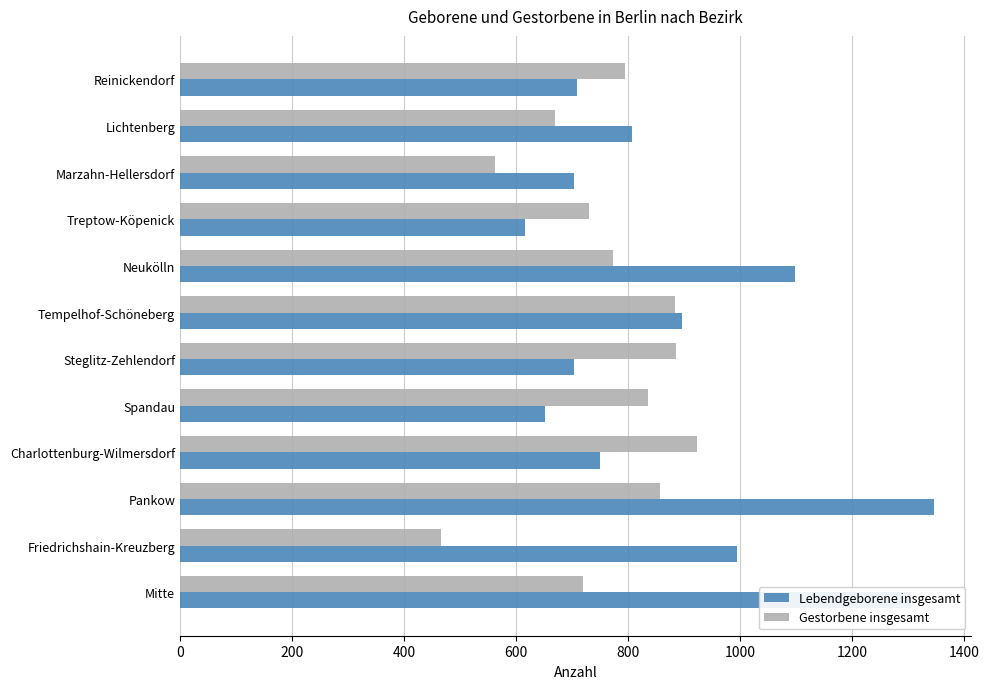

The value of Gestorbene insgesamt at Pankow is 1471. True or false?

False